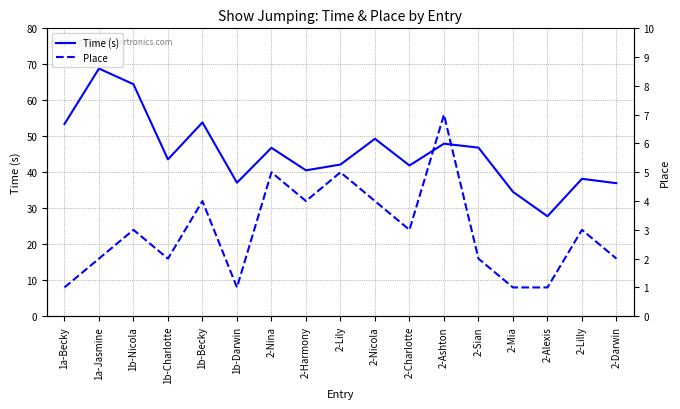

Count the number of data series in this chart.

2